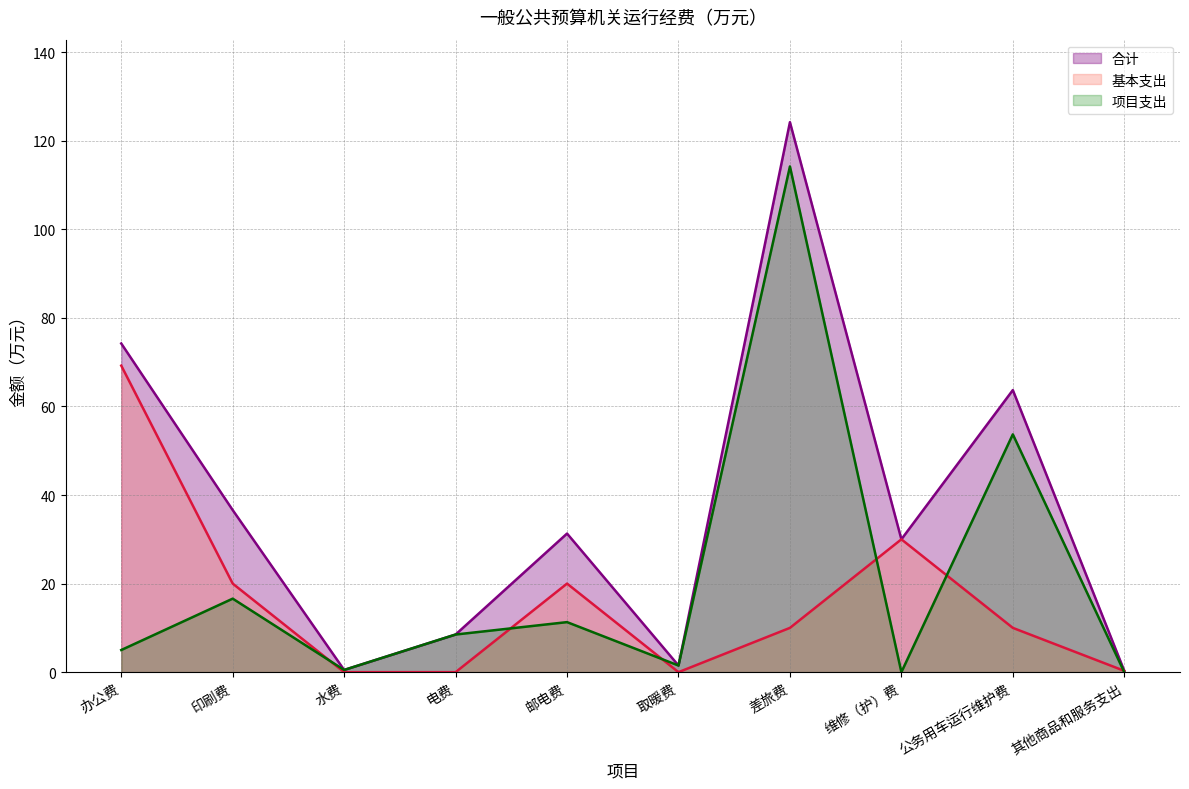

What is the average value of the 项目支出 series?

21.1